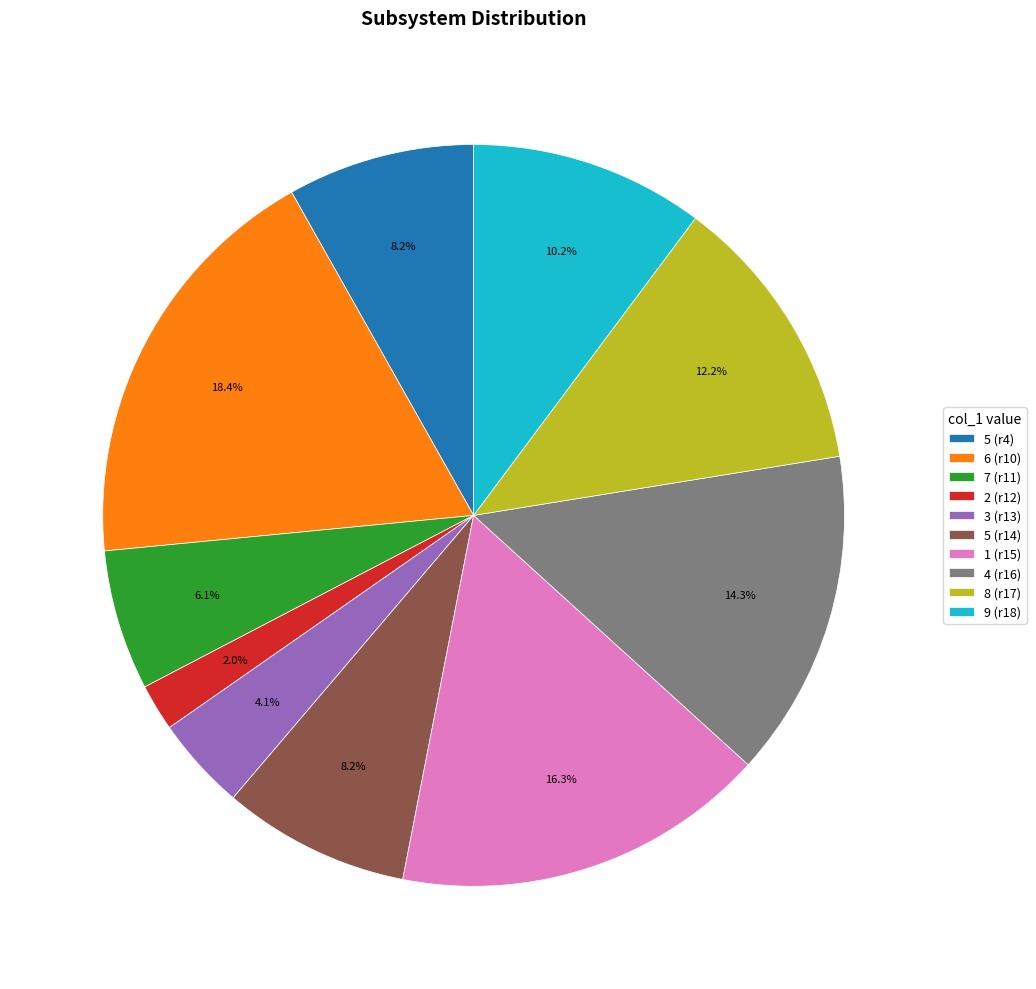

What is the ratio of the value at 6 (r10) to the value at 7 (r11)?

3.0